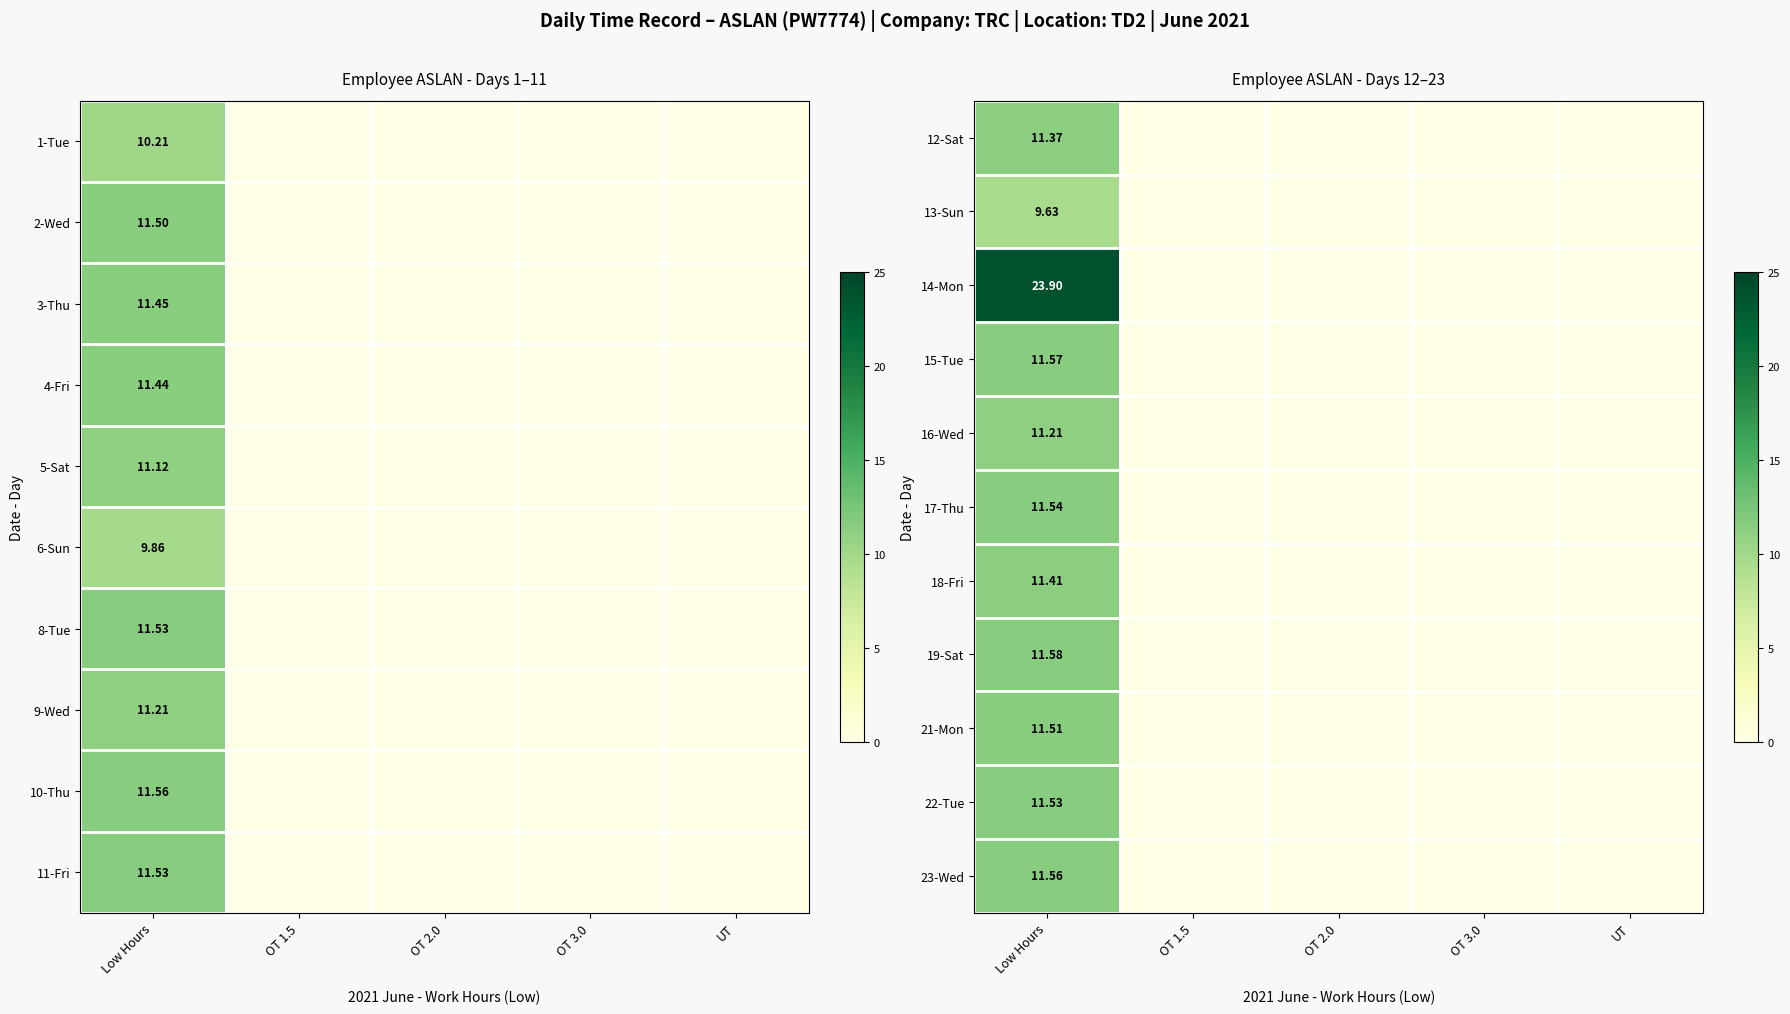

Which category has the highest value across all series?

Low Hours